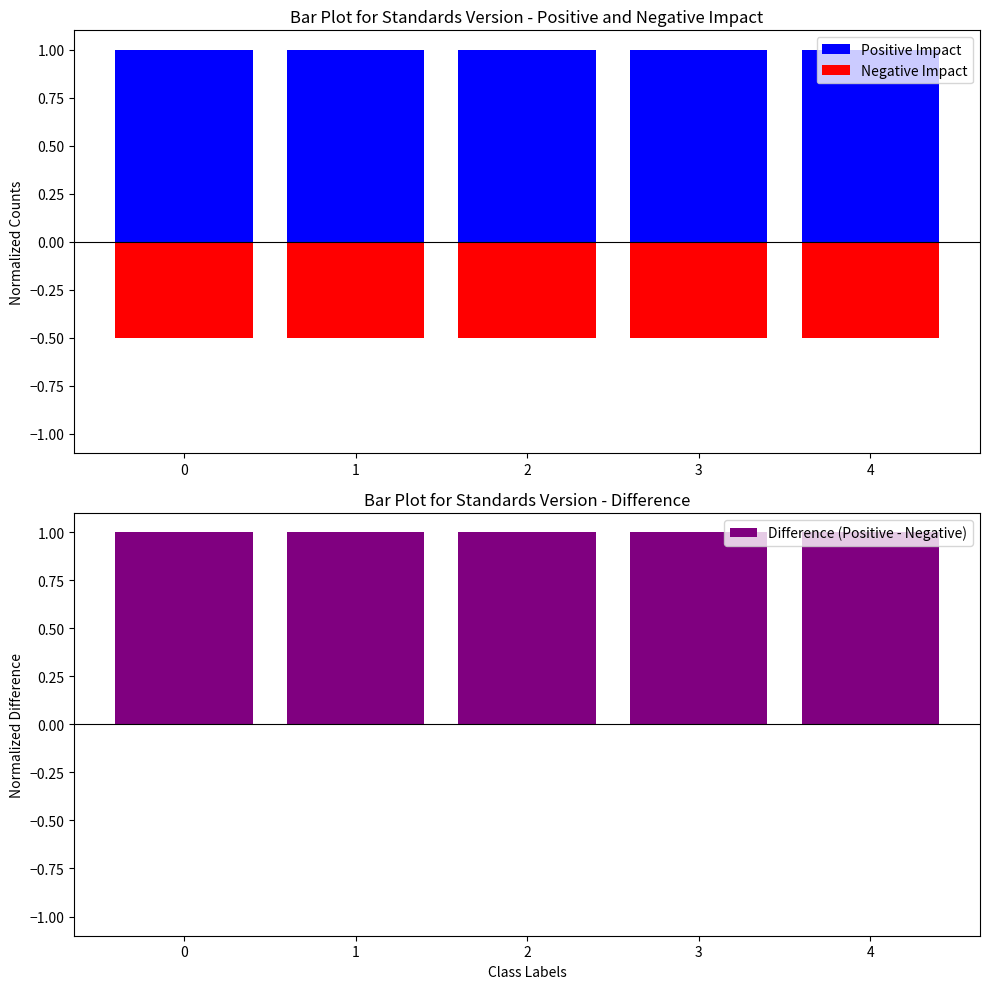

Count the number of categories in the chart.

5